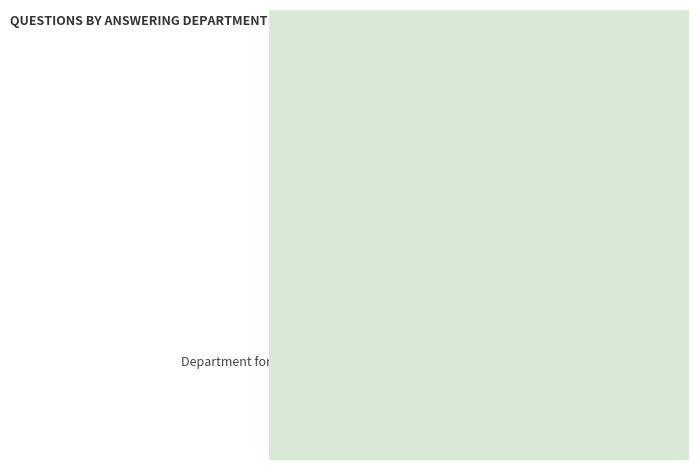

The Wales Office slice represents 12% of the pie. True or false?

True